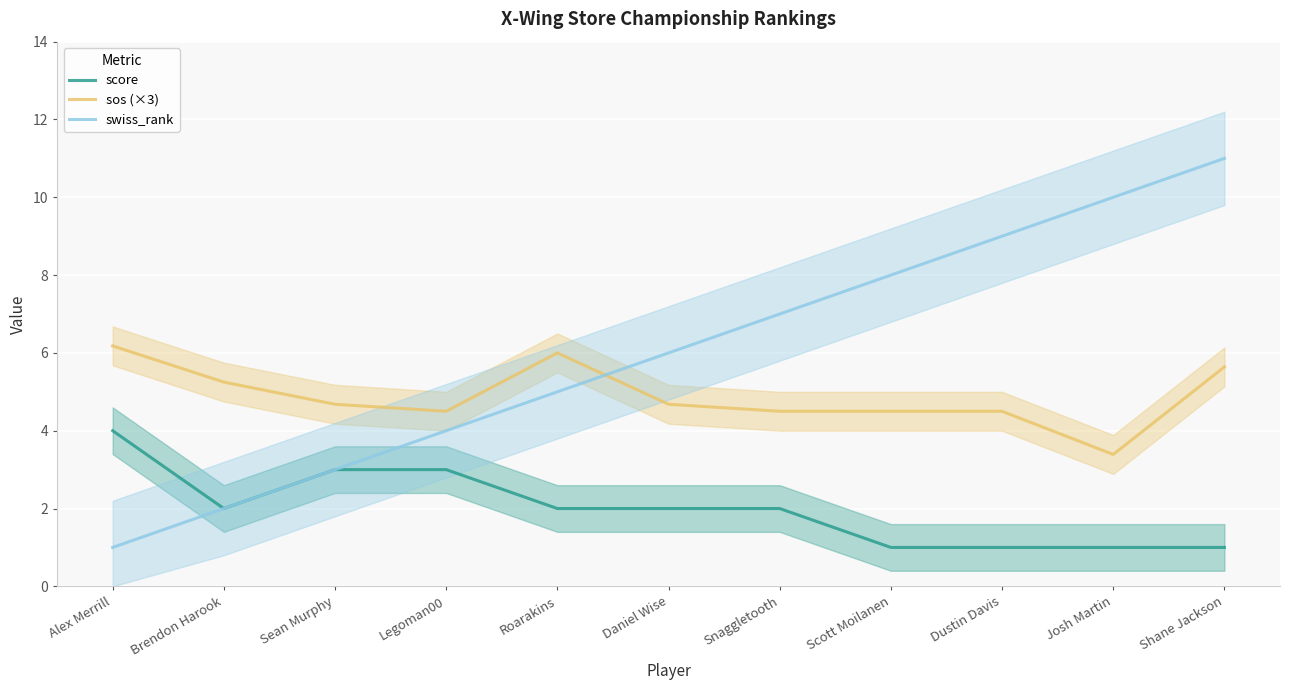

Reading right to left, transcribe all the data shown in this chart.

score: 1.0	1.0	1.0	1.0	2.0	2.0	2.0	3.0	3.0	2.0	4.0
sos (×3): 5.6	3.4	4.5	4.5	4.5	4.7	6.0	4.5	4.7	5.2	6.2
swiss_rank: 11.0	10.0	9.0	8.0	7.0	6.0	5.0	4.0	3.0	2.0	1.0